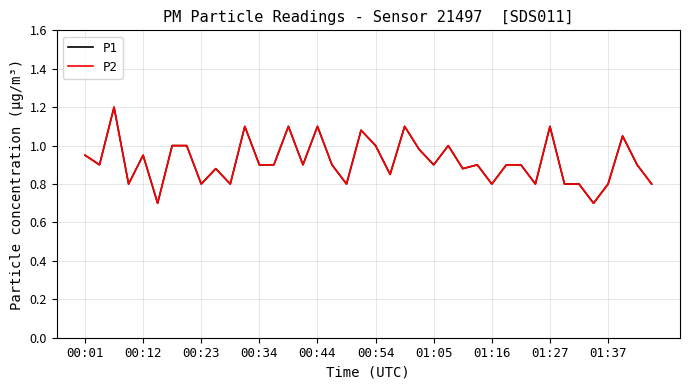

Reading left to right, list all the values displayed in this chart.

P1: 0.9	0.9	1.2	0.8	0.9	0.7	1.0	1.0	0.8	0.9	0.8	1.1	0.9	0.9	1.1	0.9	1.1	0.9	0.8	1.1	1.0	0.8	1.1	1.0	0.9	1.0	0.9	0.9	0.8	0.9	0.9	0.8	1.1	0.8	0.8	0.7	0.8	1.1	0.9	0.8
P2: 0.9	0.9	1.2	0.8	0.9	0.7	1.0	1.0	0.8	0.9	0.8	1.1	0.9	0.9	1.1	0.9	1.1	0.9	0.8	1.1	1.0	0.8	1.1	1.0	0.9	1.0	0.9	0.9	0.8	0.9	0.9	0.8	1.1	0.8	0.8	0.7	0.8	1.1	0.9	0.8